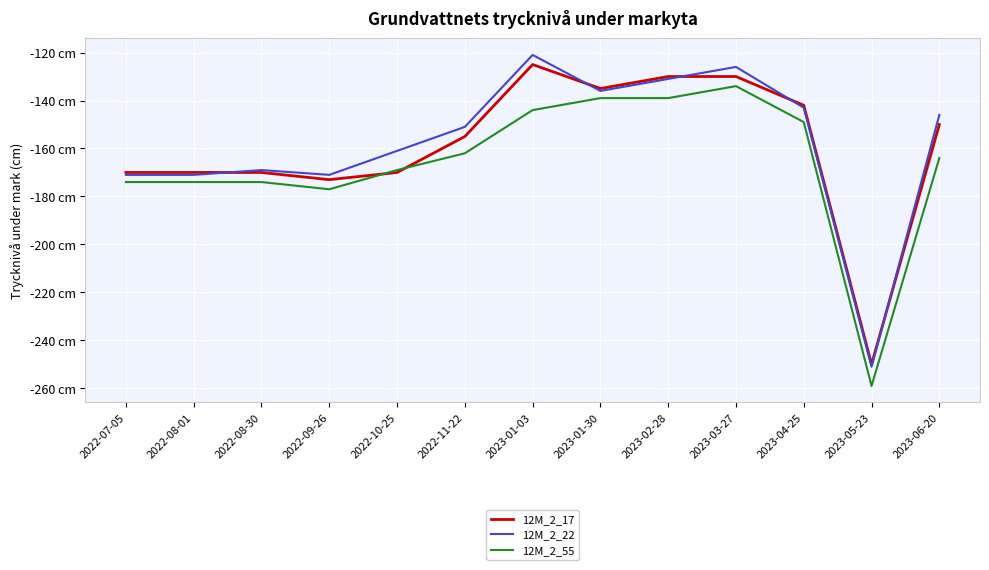

Where does the 12M_2_55 series first go above -164?

2022-11-22